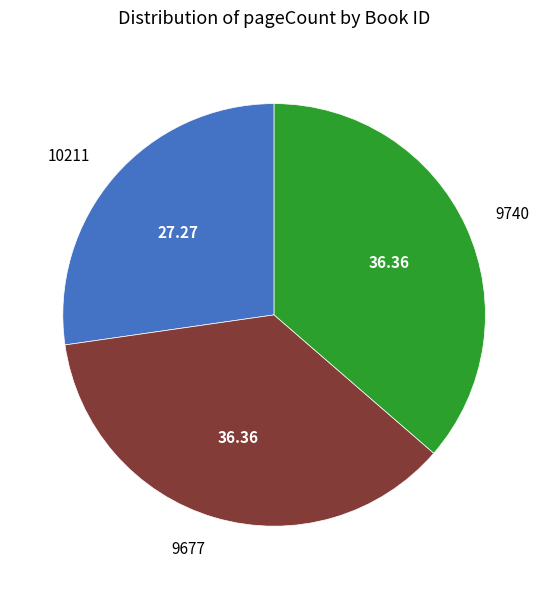

The 9677 slice represents 27% of the pie. True or false?

False